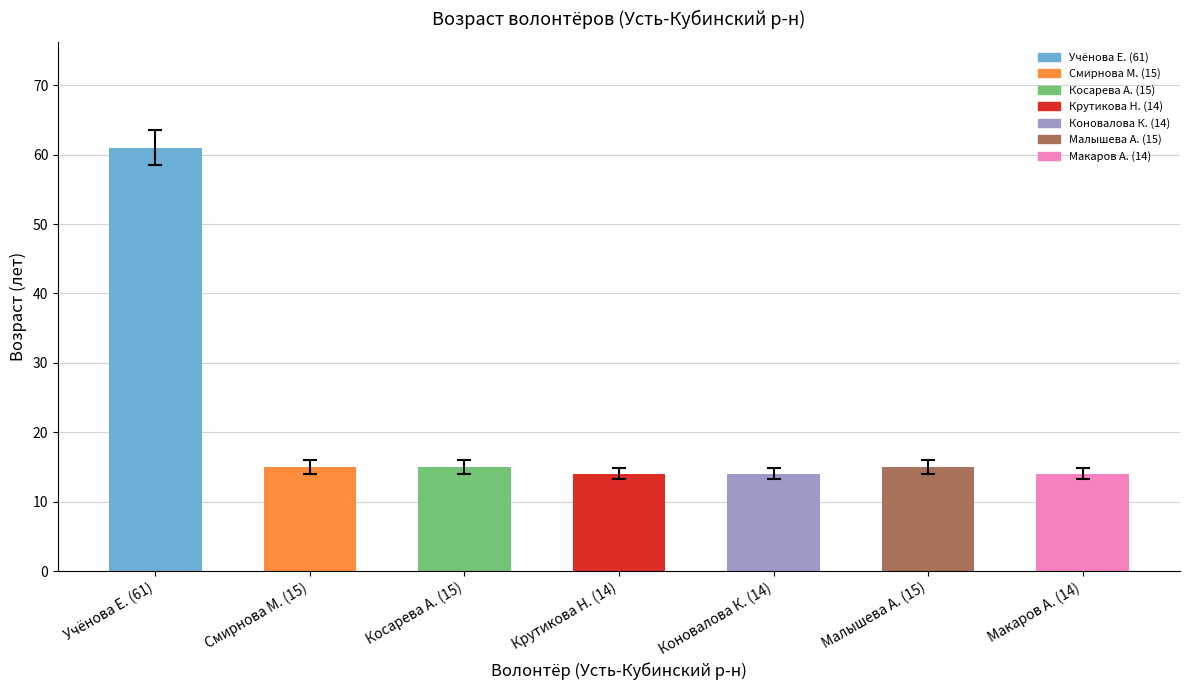

How many data points are less than 15?

3